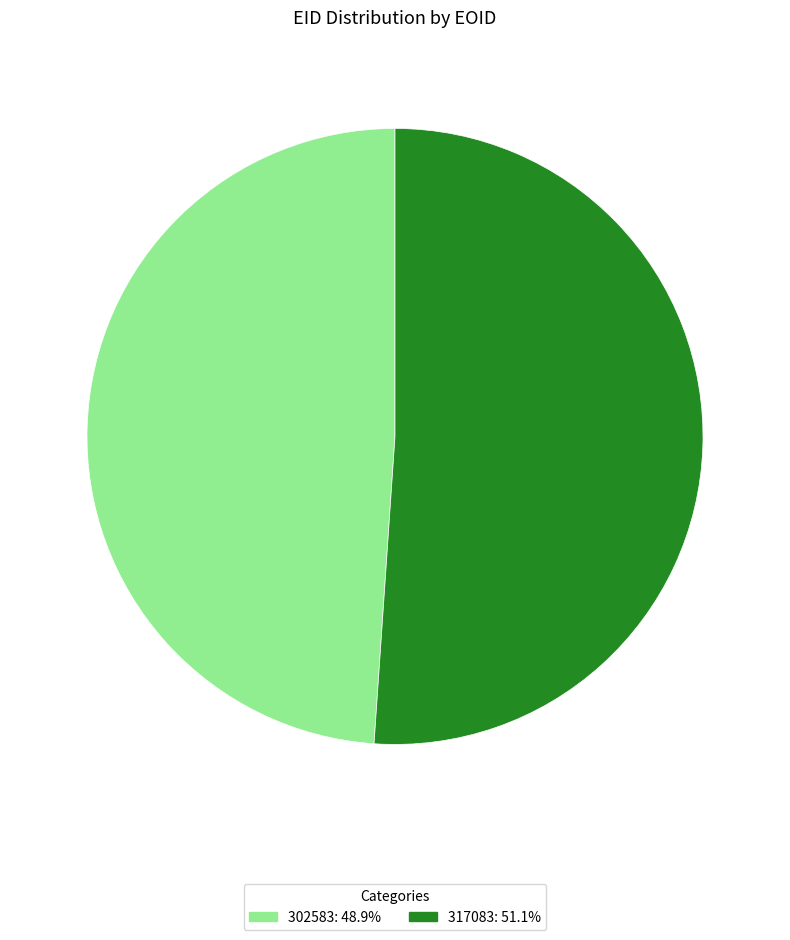

The 302583 slice represents 35% of the pie. True or false?

False